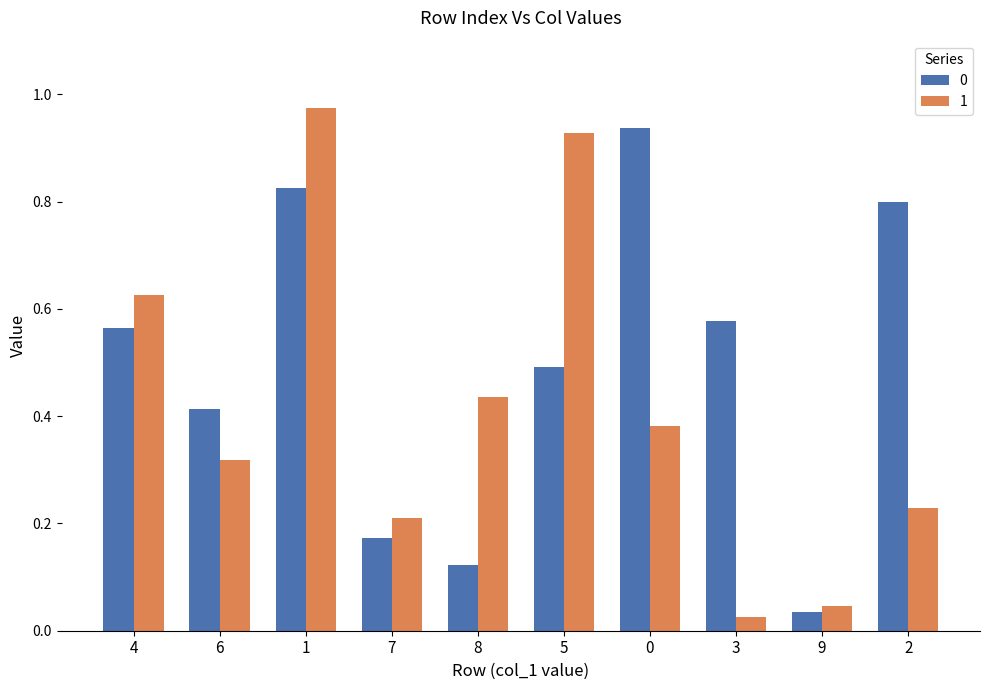

What is the average value of the 0 series?

0.5